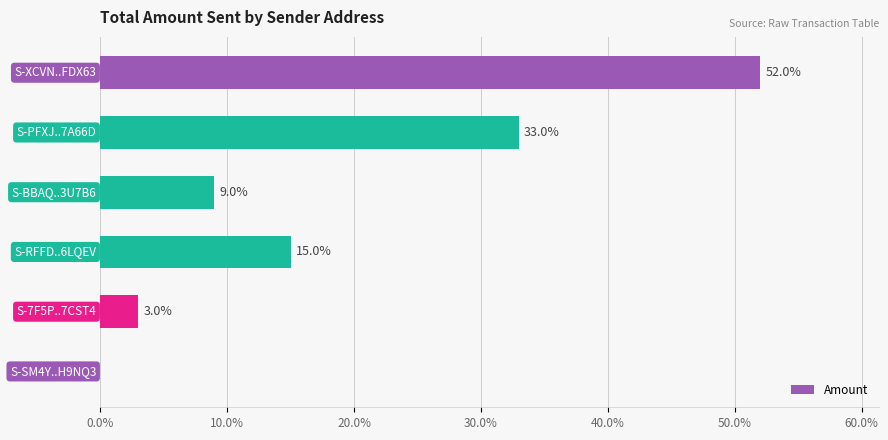

What is the greatest value displayed?

52